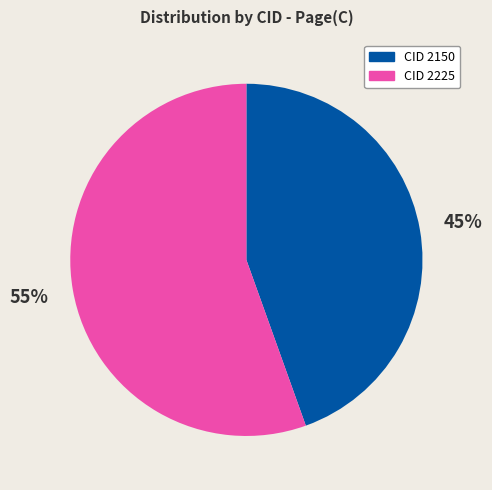

Is there any slice that represents more than half of the pie?

Yes